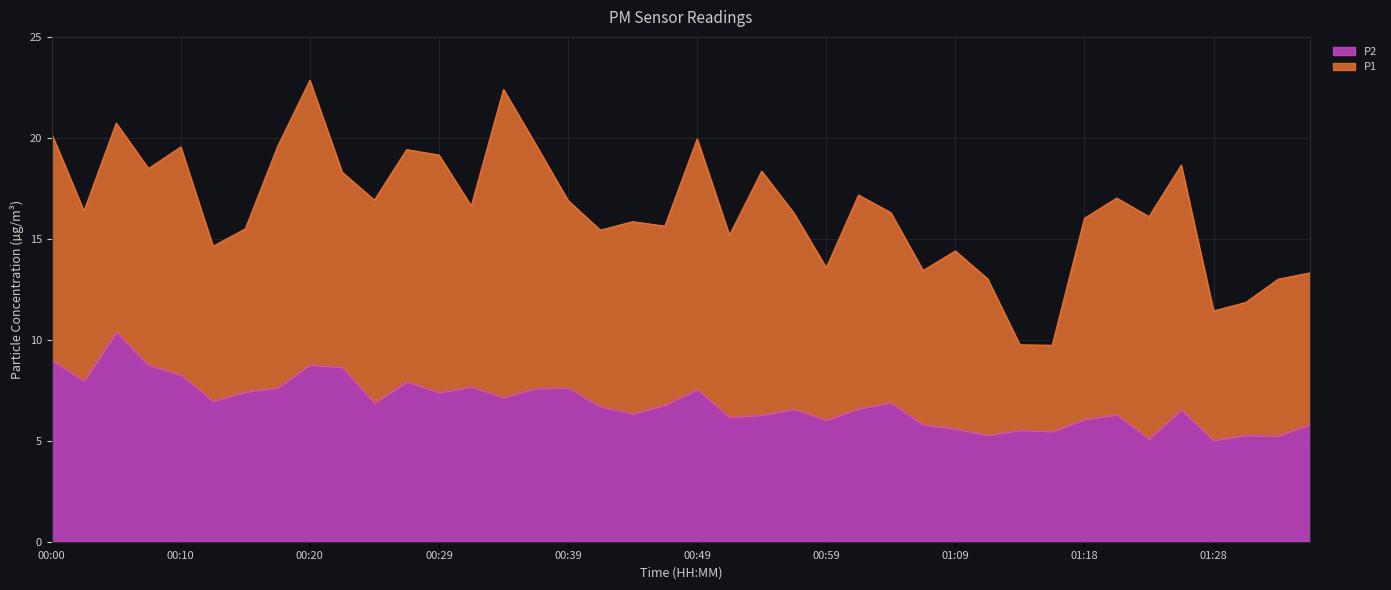

List the labels in order of P2 value, largest first.

00:05, 00:00, 00:20, 00:08, 00:22, 00:10, 00:03, 00:27, 00:32, 00:17, 00:39, 00:37, 00:49, 00:15, 00:29, 00:34, 00:12, 01:04, 00:25, 00:47, 00:42, 01:01, 00:56, 01:26, 00:44, 01:21, 00:54, 00:51, 01:18, 00:59, 01:35, 01:06, 01:09, 01:13, 01:16, 01:11, 01:30, 01:33, 01:23, 01:28